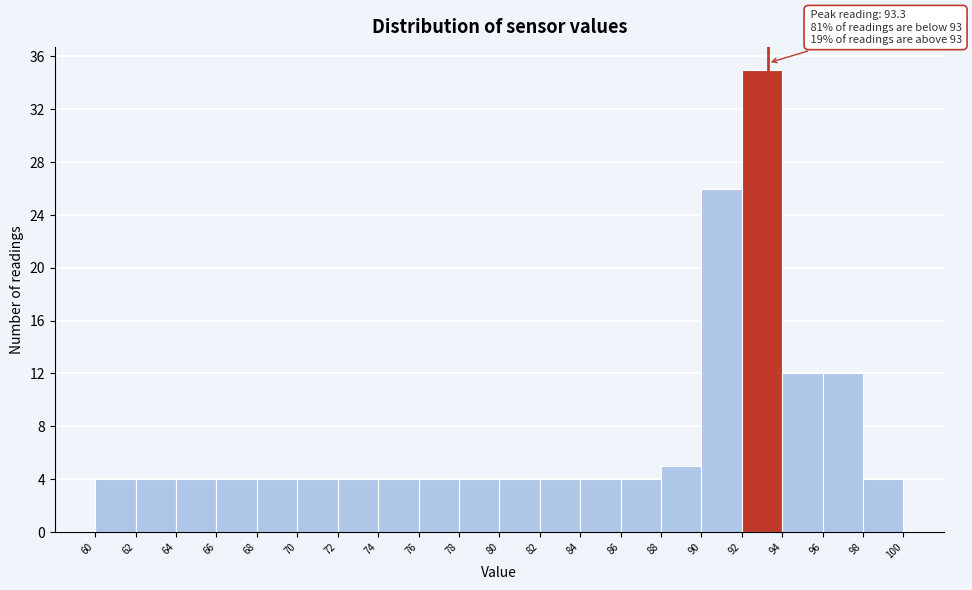

Over which range of the x-axis is the bar tallest?

92 to 94